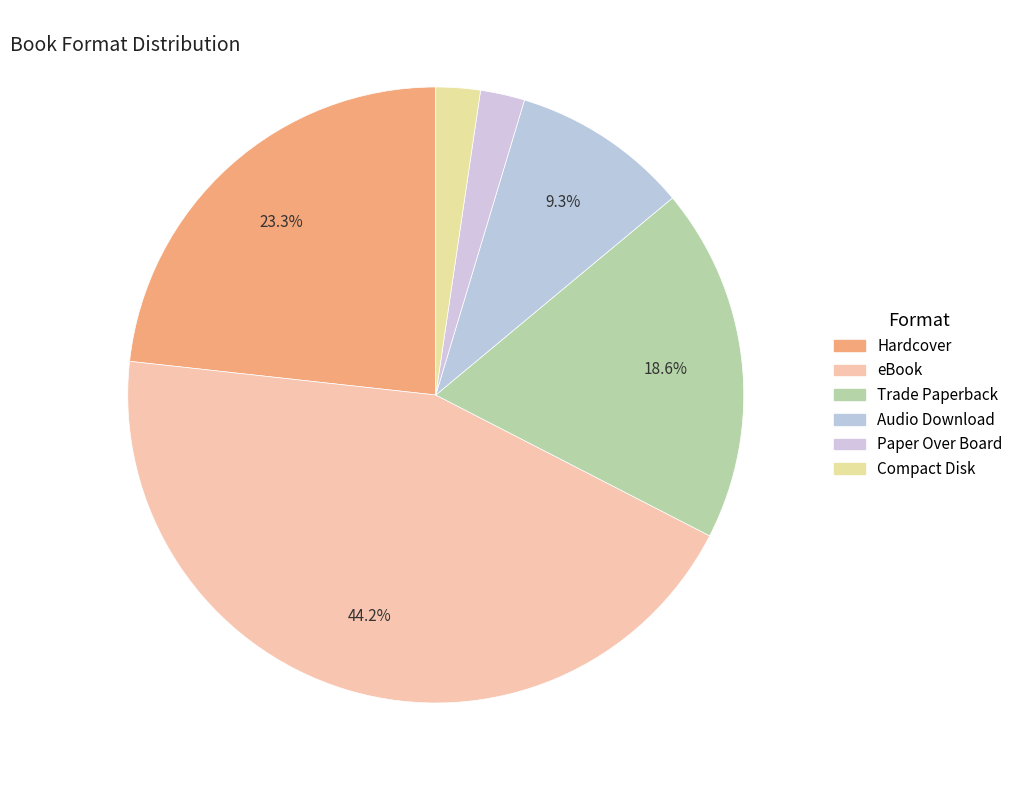

Count the number of slices in the pie.

6